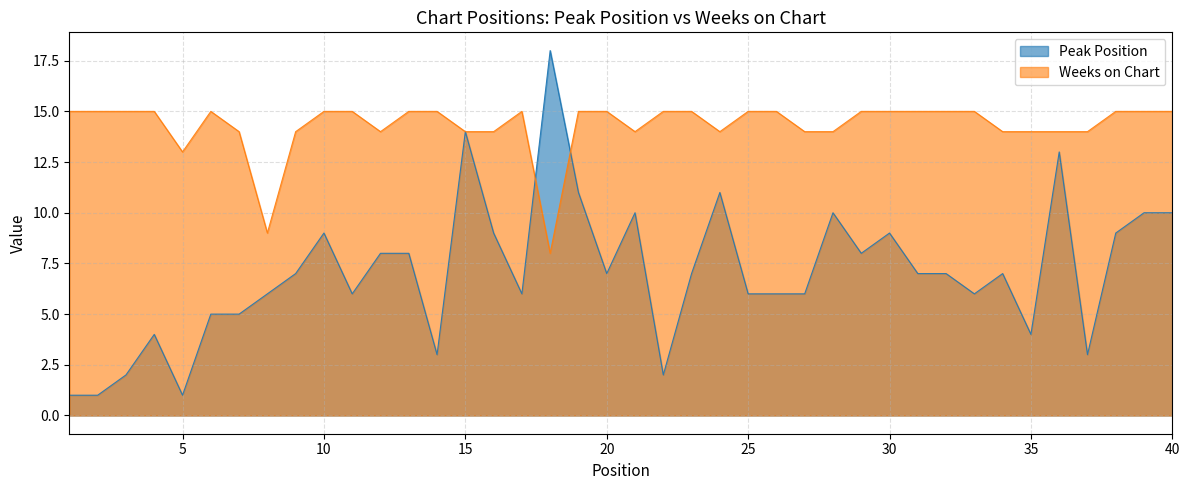

Which series ends up on top after the final intersection of Peak Position and Weeks on Chart?

Weeks on Chart